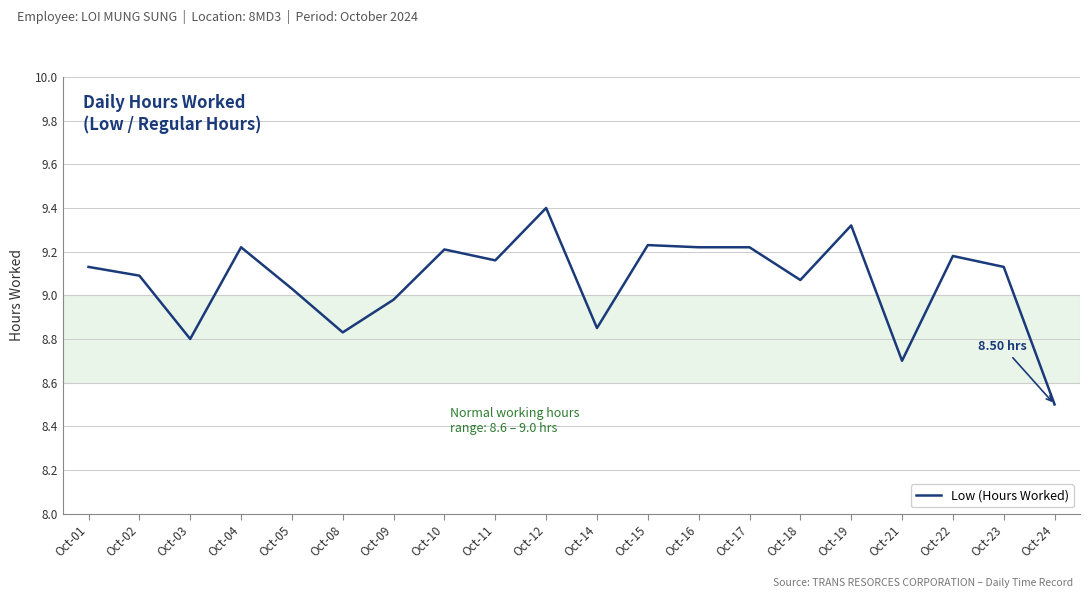

Where is the first local minimum?

Oct-03